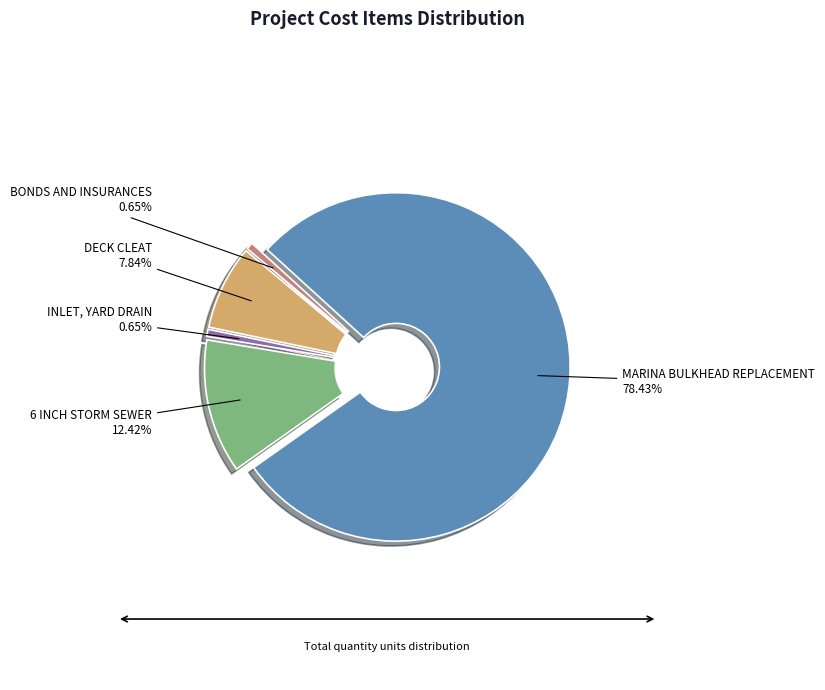

To the nearest percent, what is the average slice percentage?

20%